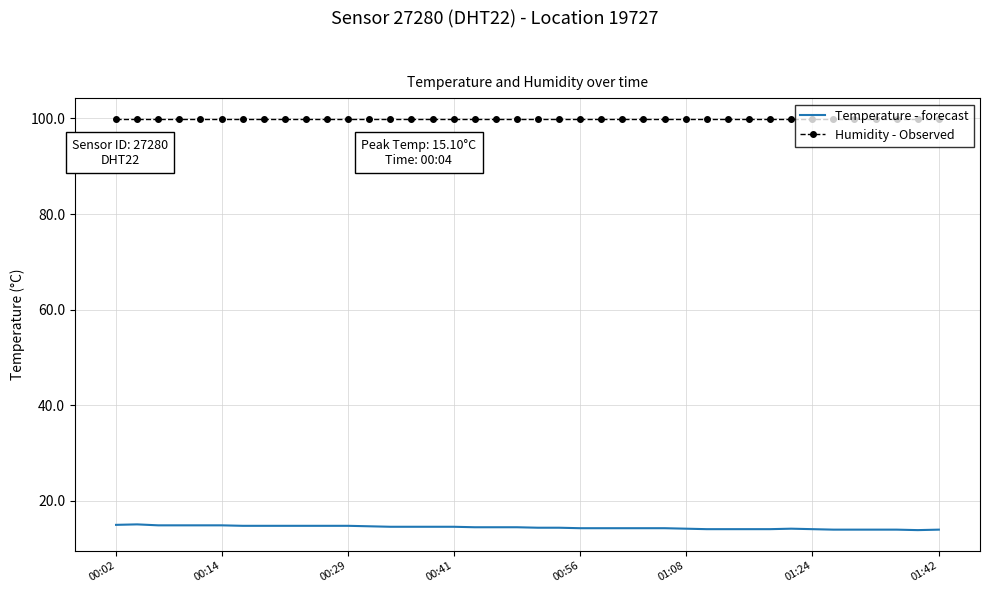

Which series has the largest range (max minus min)?

Temperature - forecast